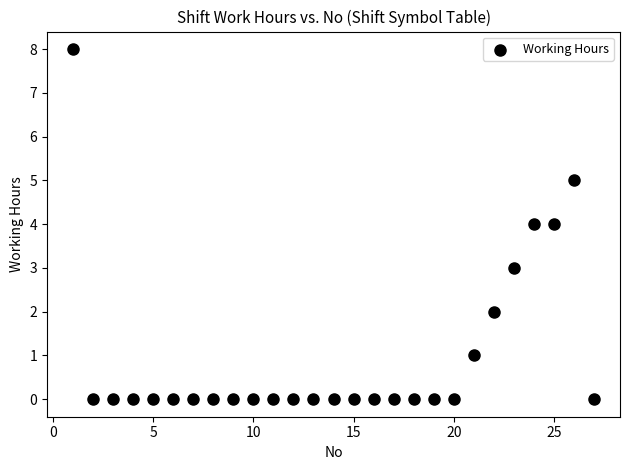

What is the range of X values (max minus min)?

26